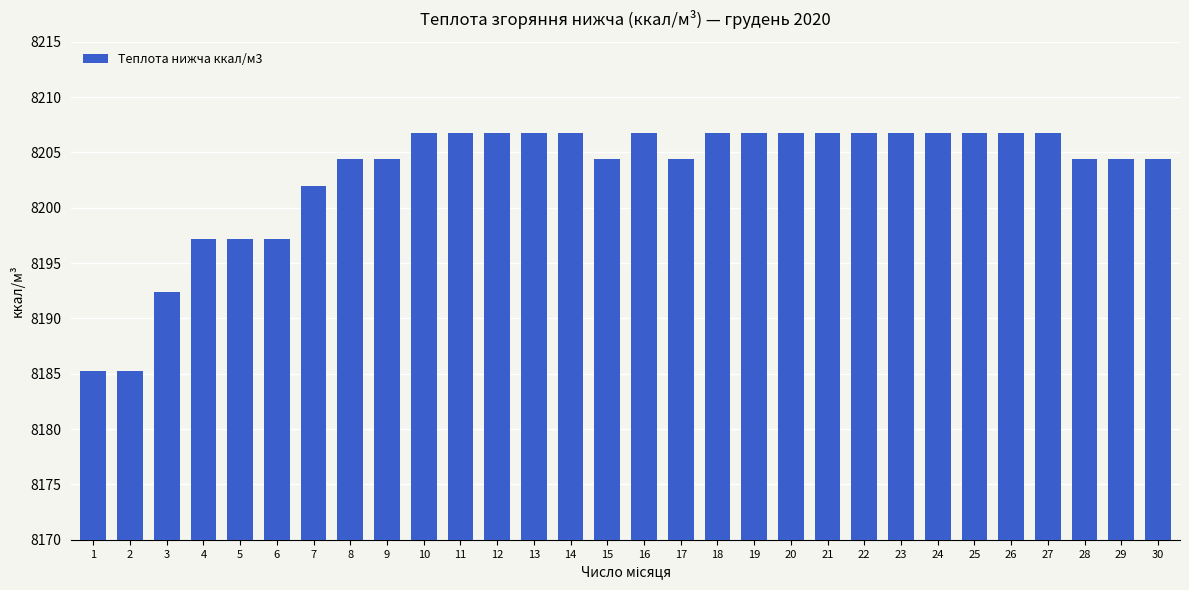

How many values exceed 8206?

16